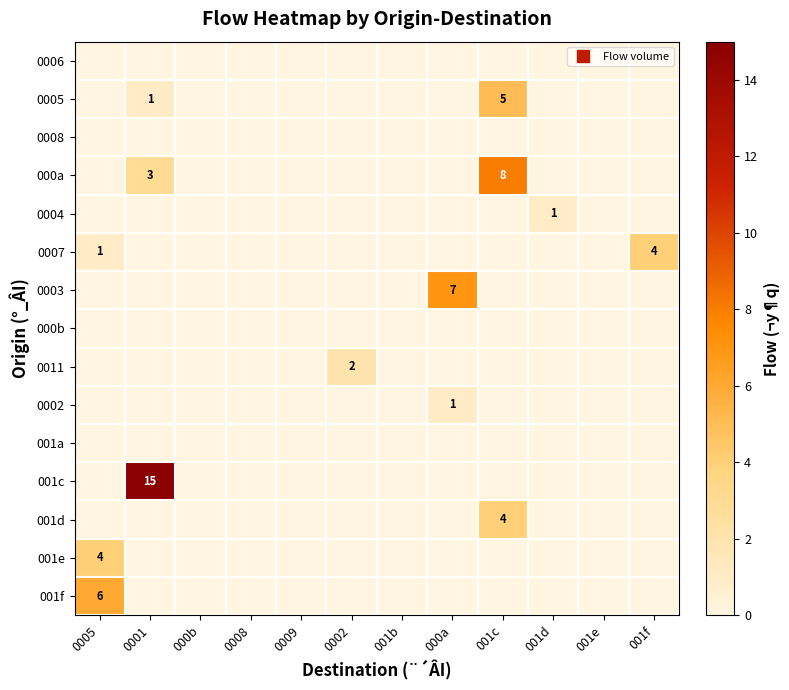

Which series has the largest total across all categories?

001c